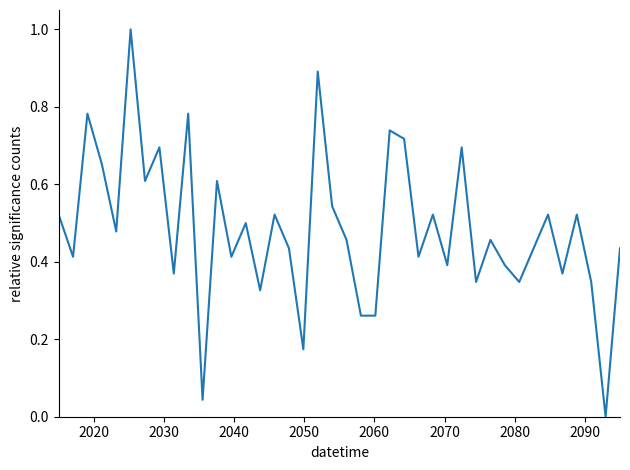

What is the difference between the maximum and minimum values?

1.0